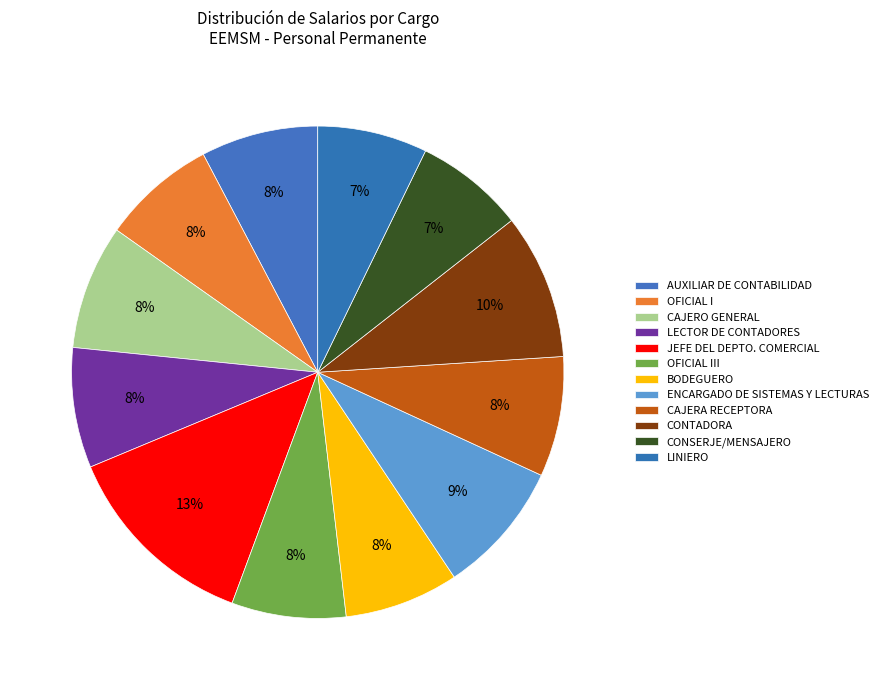

Is there any slice that represents more than half of the pie?

No